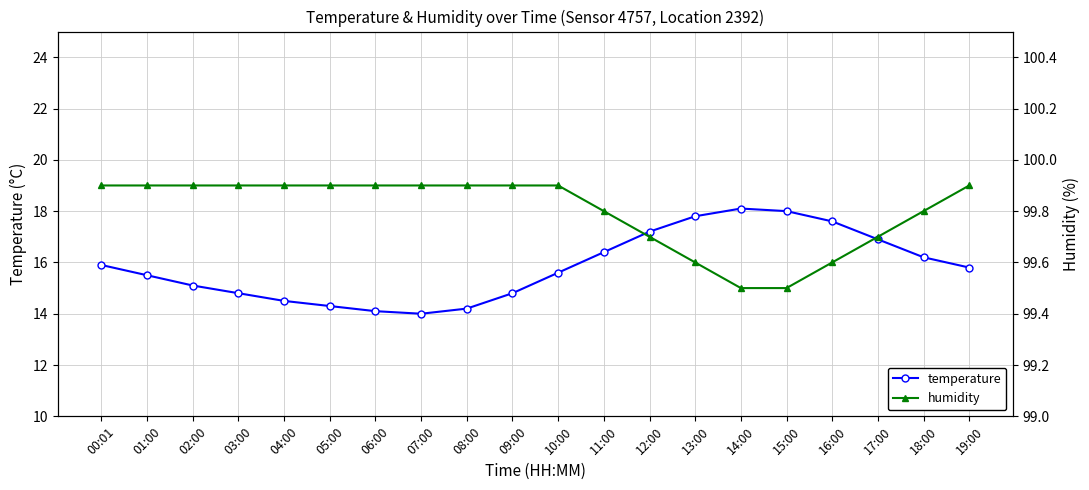

How many categories are shown in the chart?

20